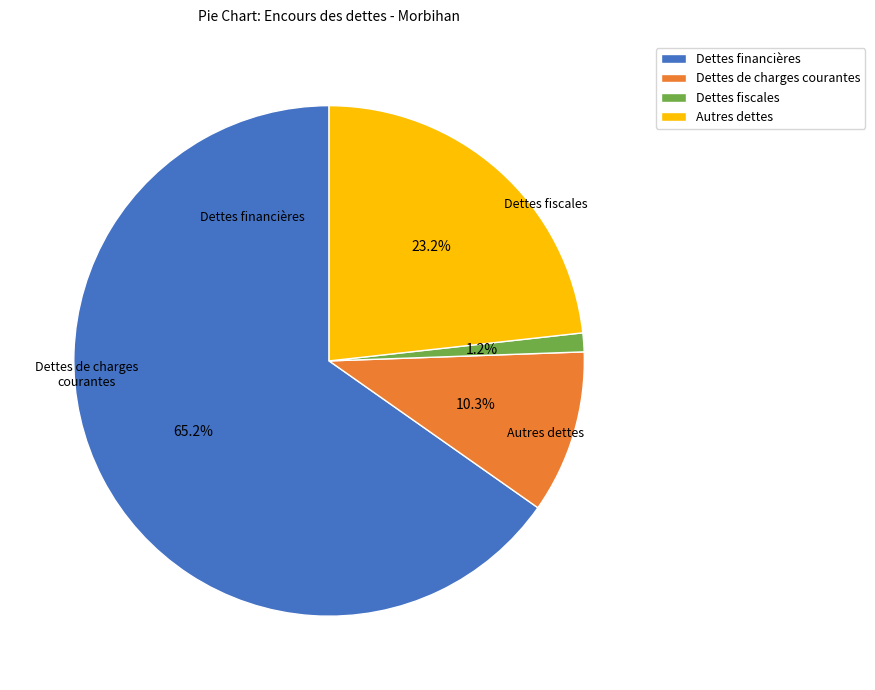

How many segments does this pie chart have?

4